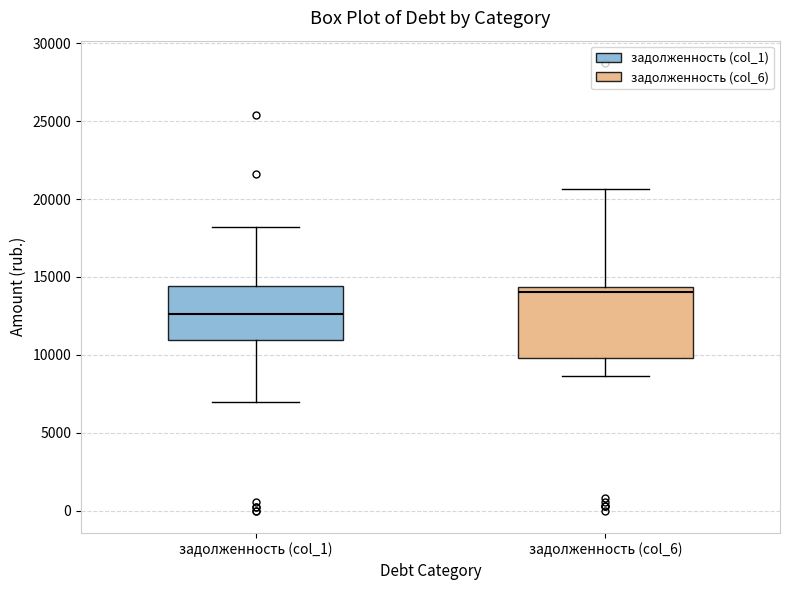

Where does the upper whisker of the box for задолженность (col_6) end on the y-axis? The values are not printed on the chart, so give them approximately, as read against the axis.

20500